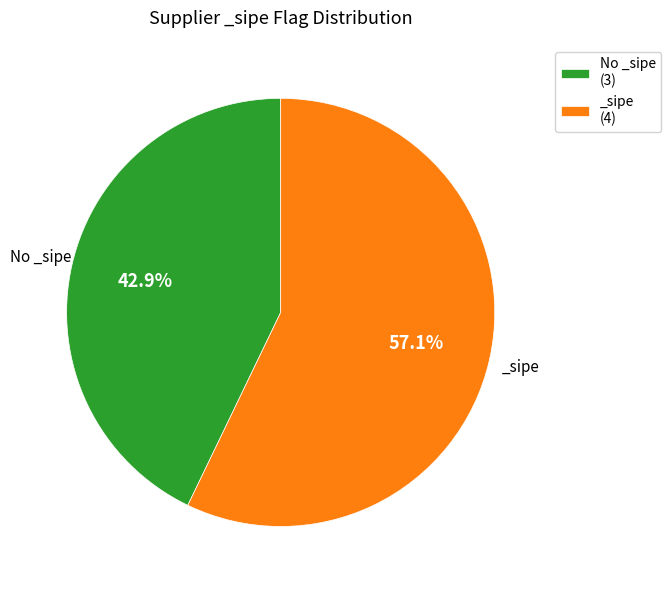

Which category accounts for the majority?

_sipe (4)